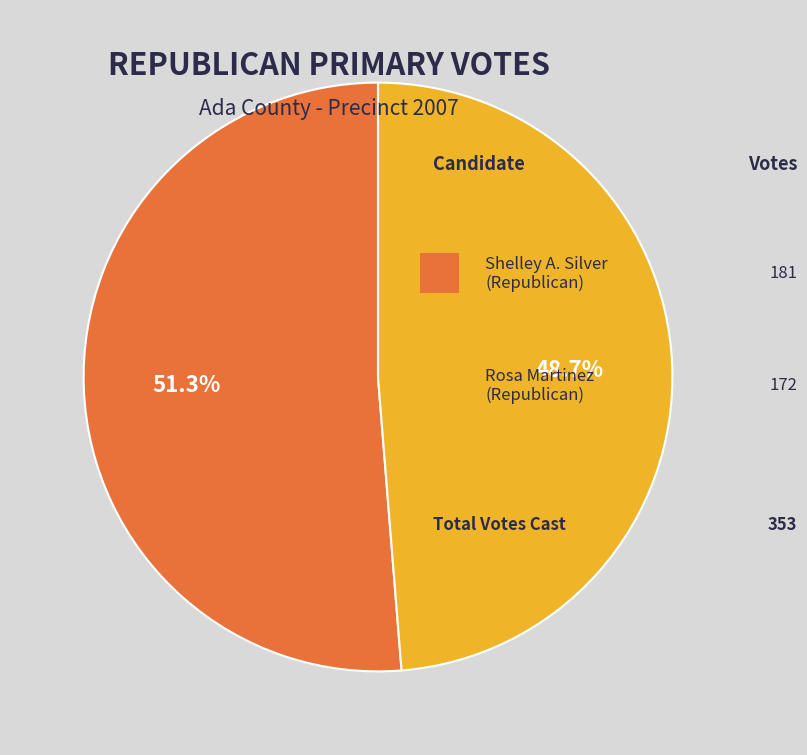

To the nearest percent, what is the difference between the largest and smallest slice percentages?

3%